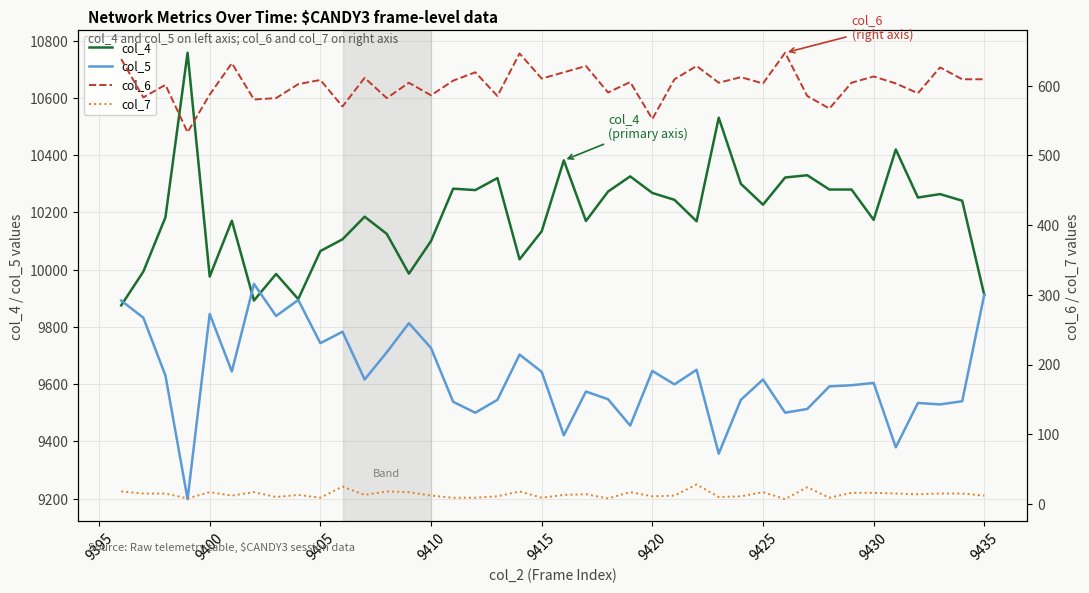

In col_7, how many points are higher than both neighbors (excluding endpoints)?

11